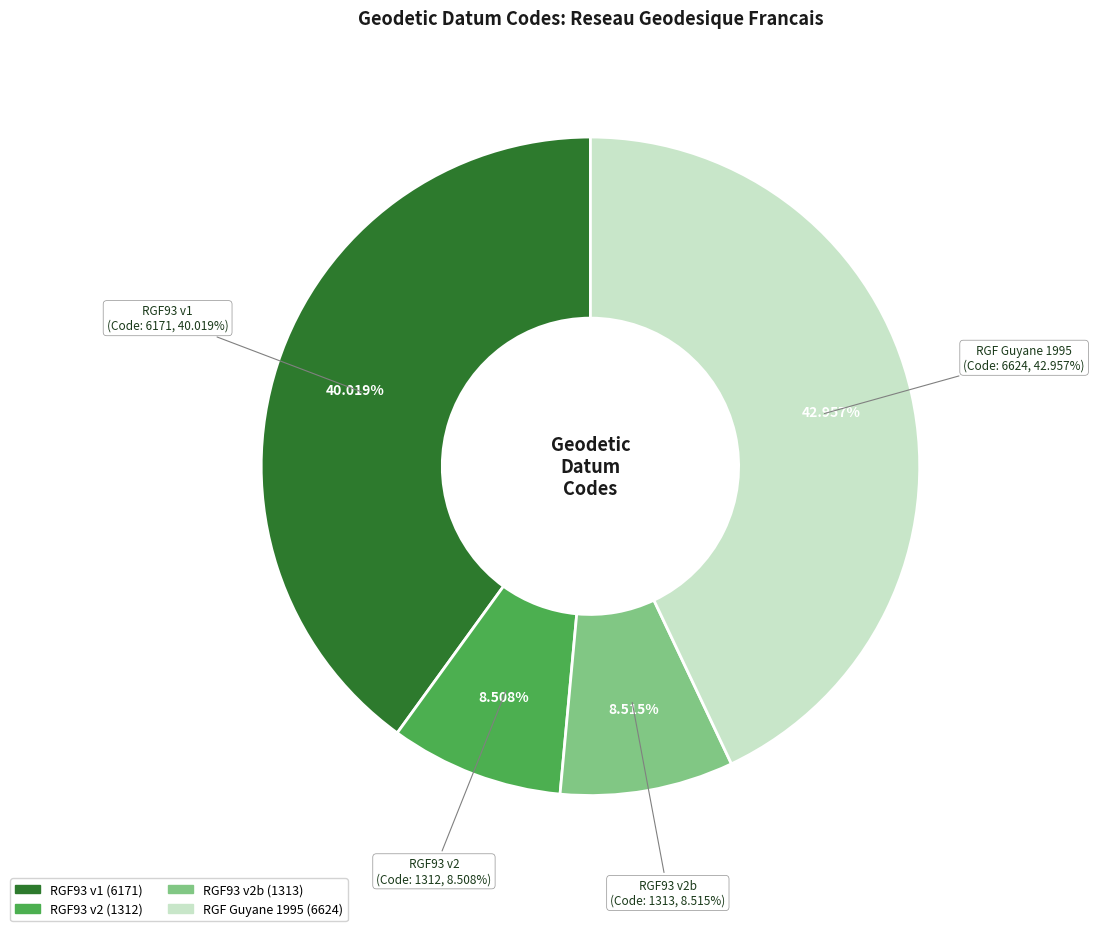

How many slices are in this pie chart?

4